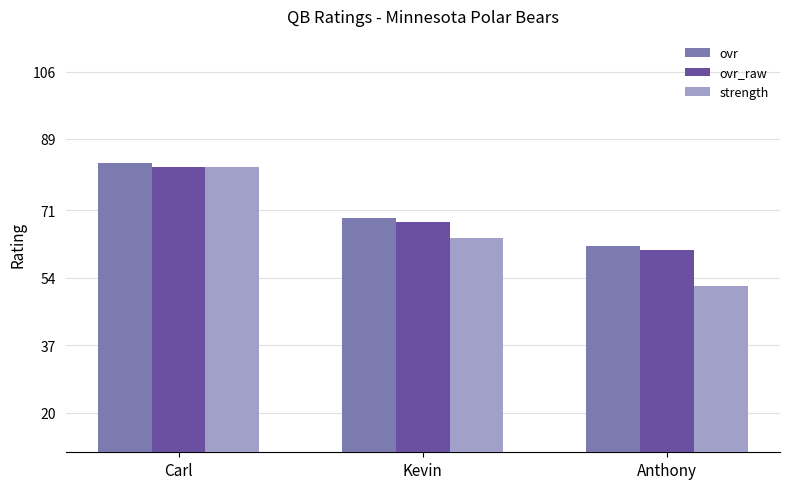

What is the difference between the maximum and minimum values in the strength series?

30